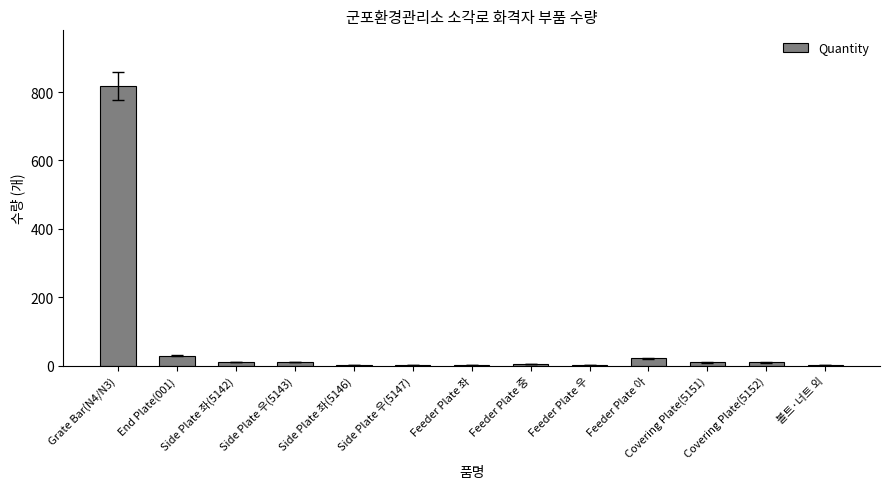

What value does the data have at Feeder Plate 좌?

1